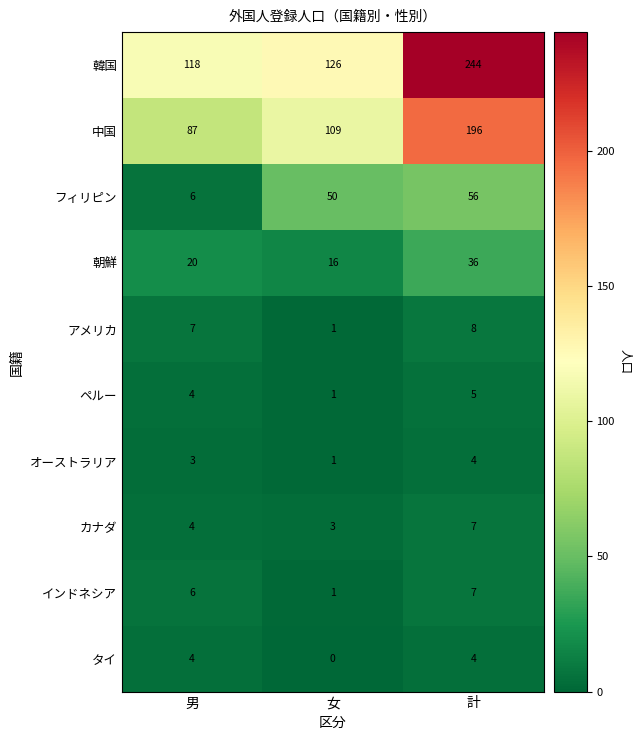

The value of フィリピン at 女 is 81. True or false?

False